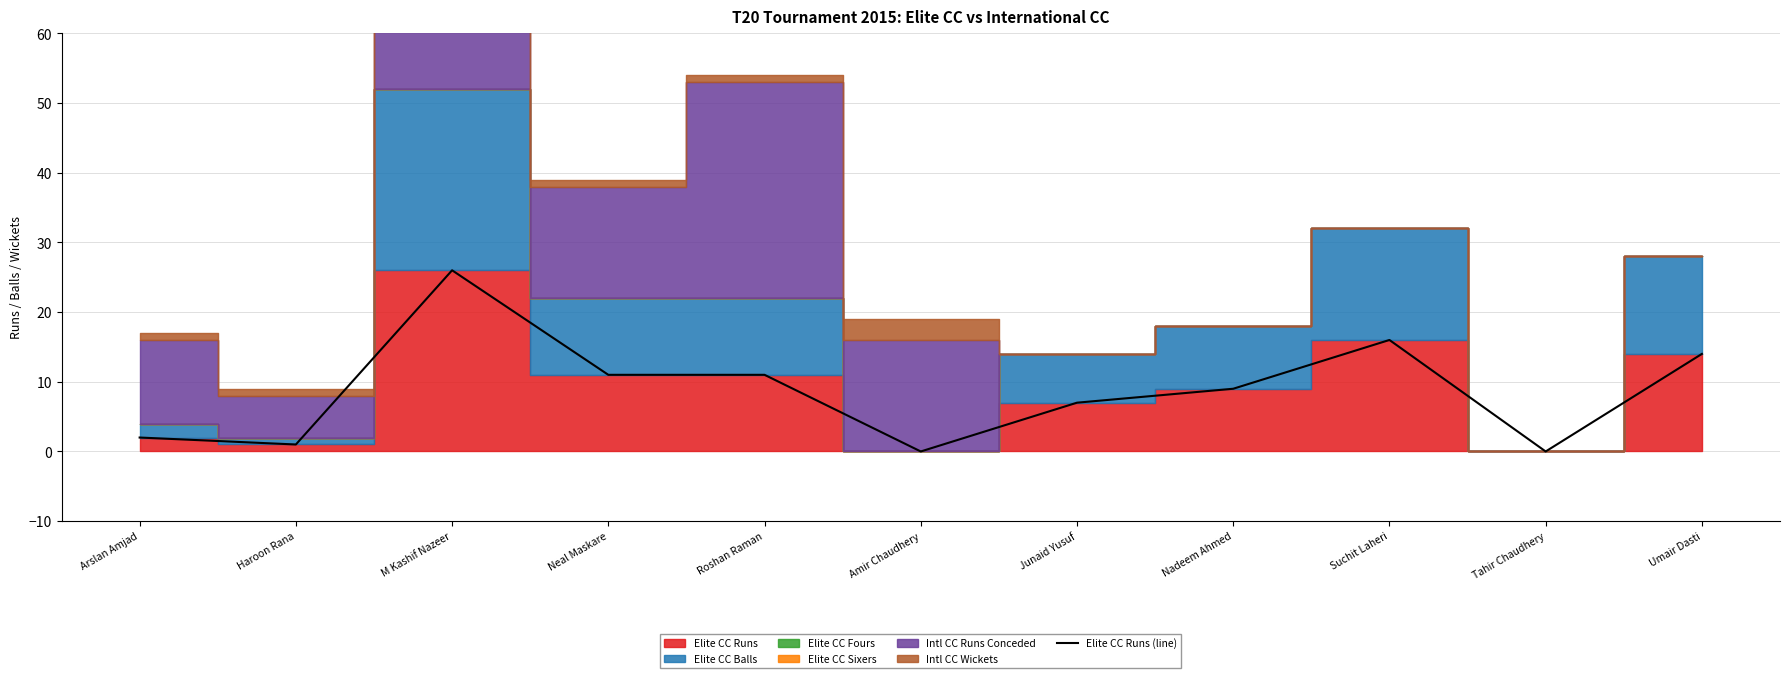

Does the chart have visible grid lines?

Yes